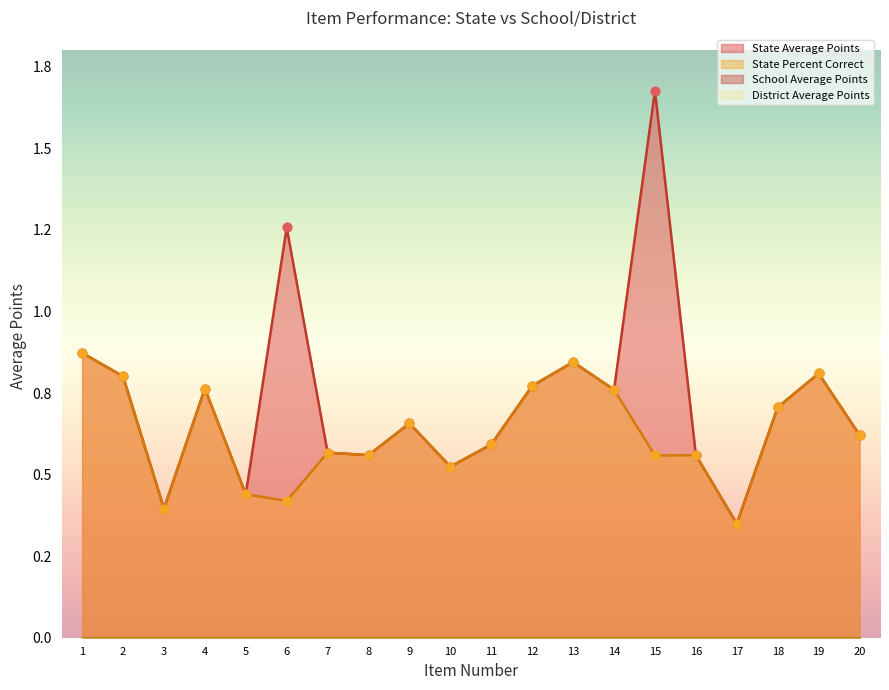

Which series reaches the minimum Y coordinate?

State Average Points